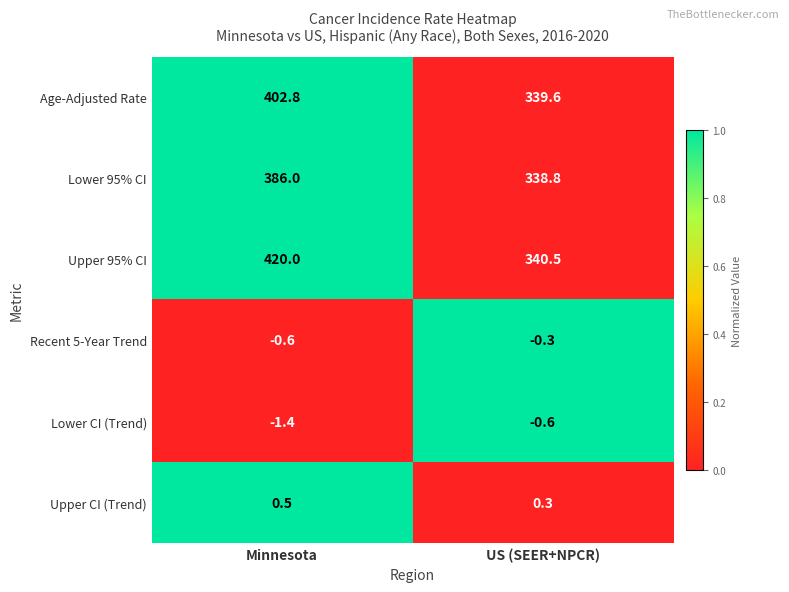

What is the average value of the Age-Adjusted Rate series?

371.2